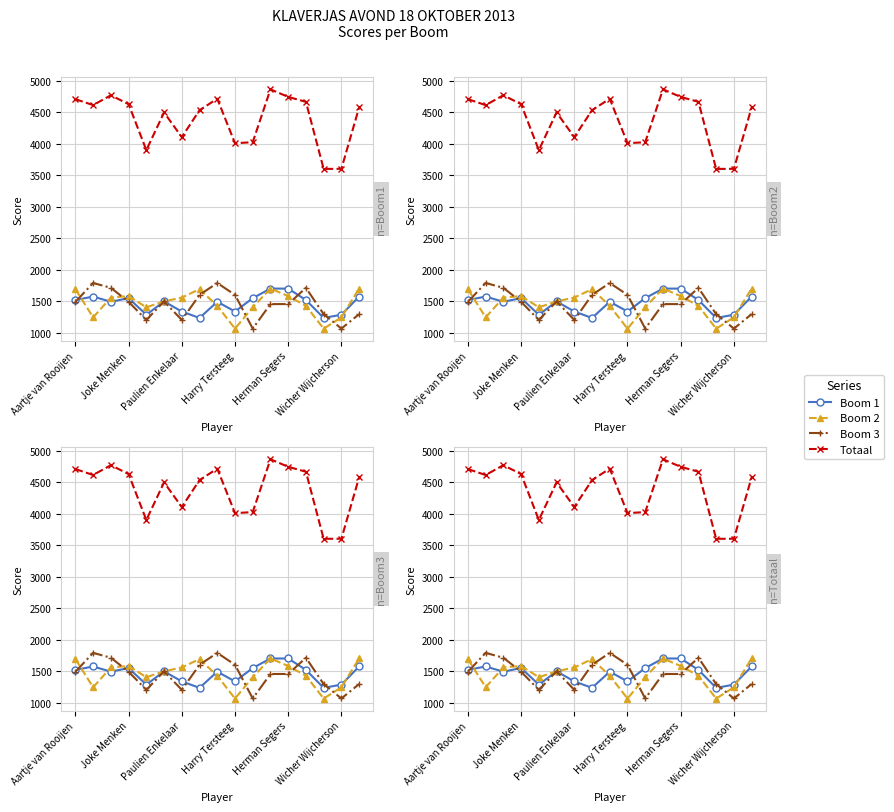

How many values in the Boom 2 series exceed 1500?

8